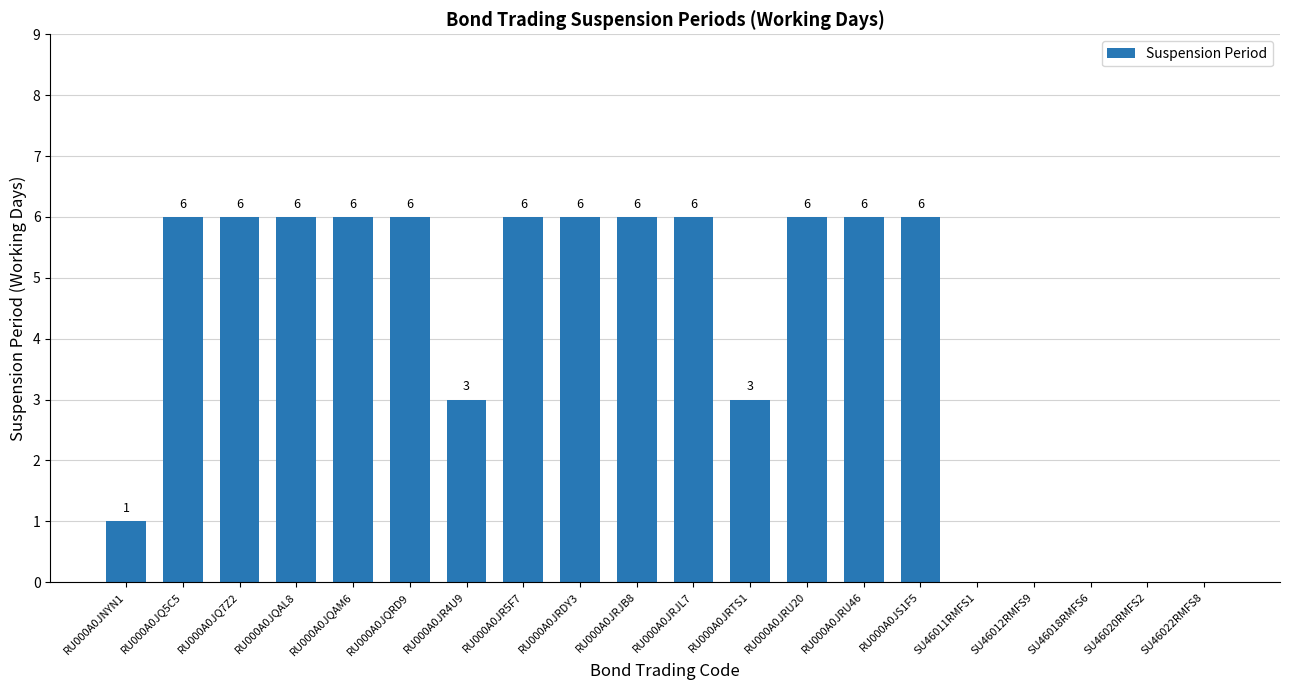

What is the maximum value shown in the chart?

6